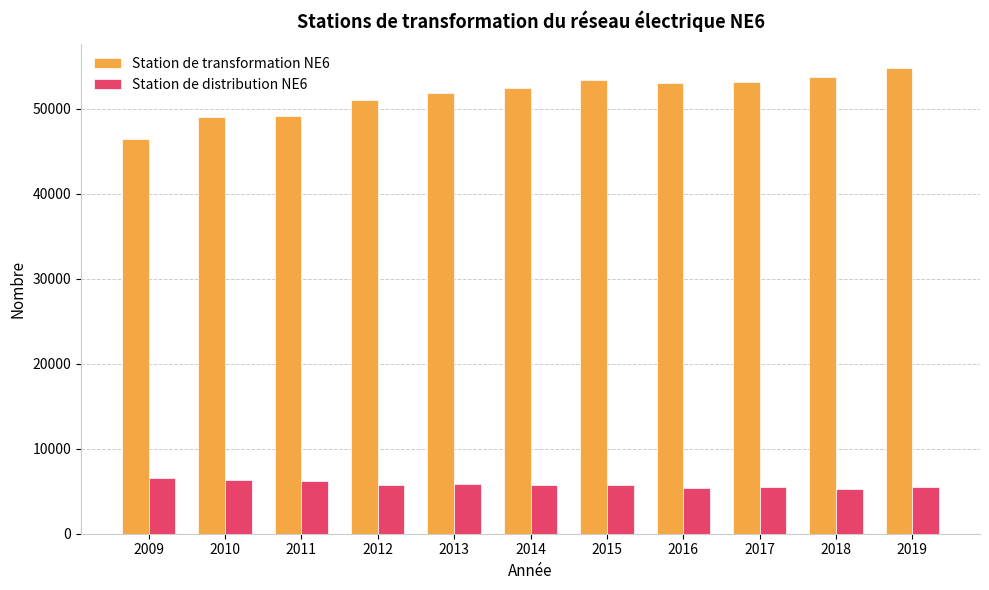

List the series in order of their overall mean, lowest first.

Station de distribution NE6, Station de transformation NE6